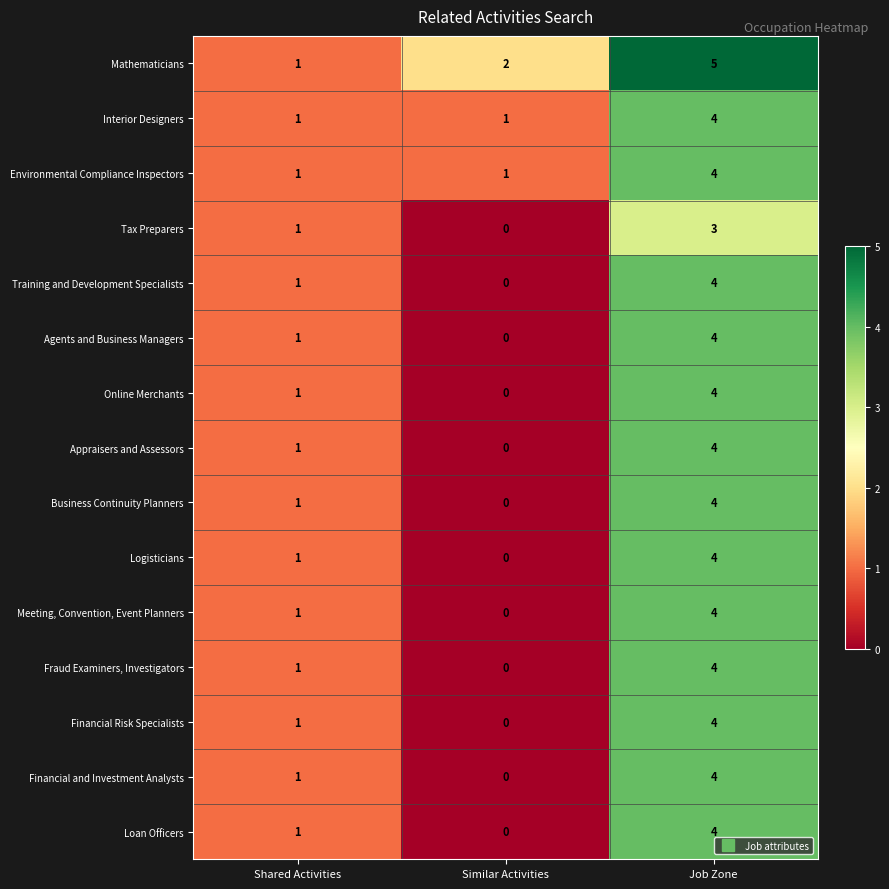

Which series changed the most between Shared Activities and Job Zone?

Mathematicians